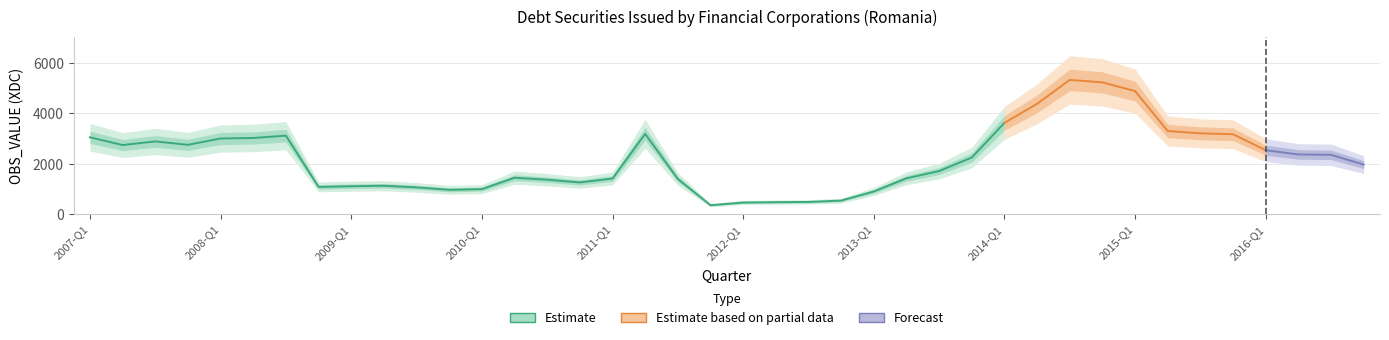

What is the greatest value displayed?

5329.0